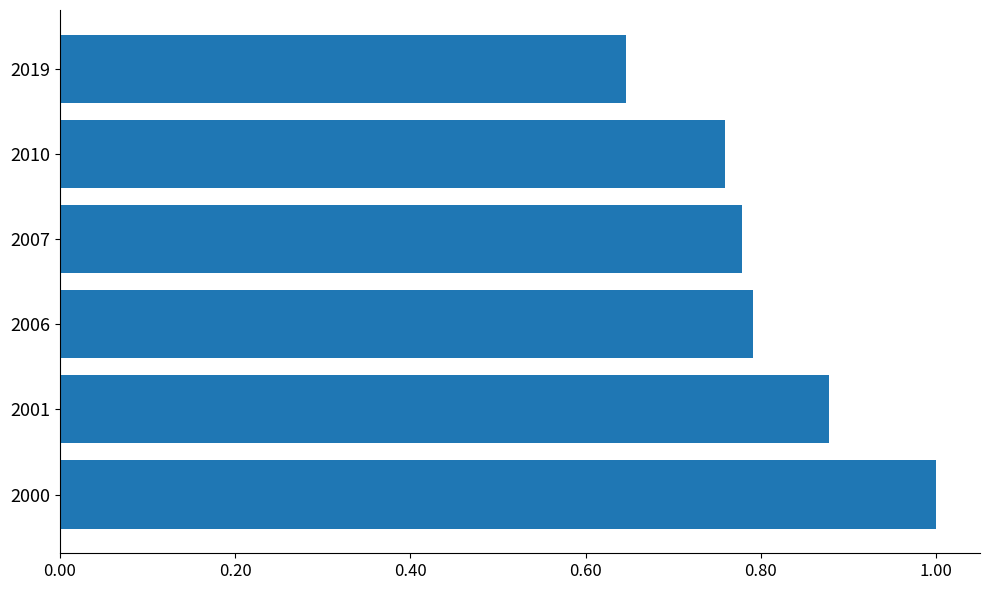

What is the difference between the maximum and minimum values?

0.4